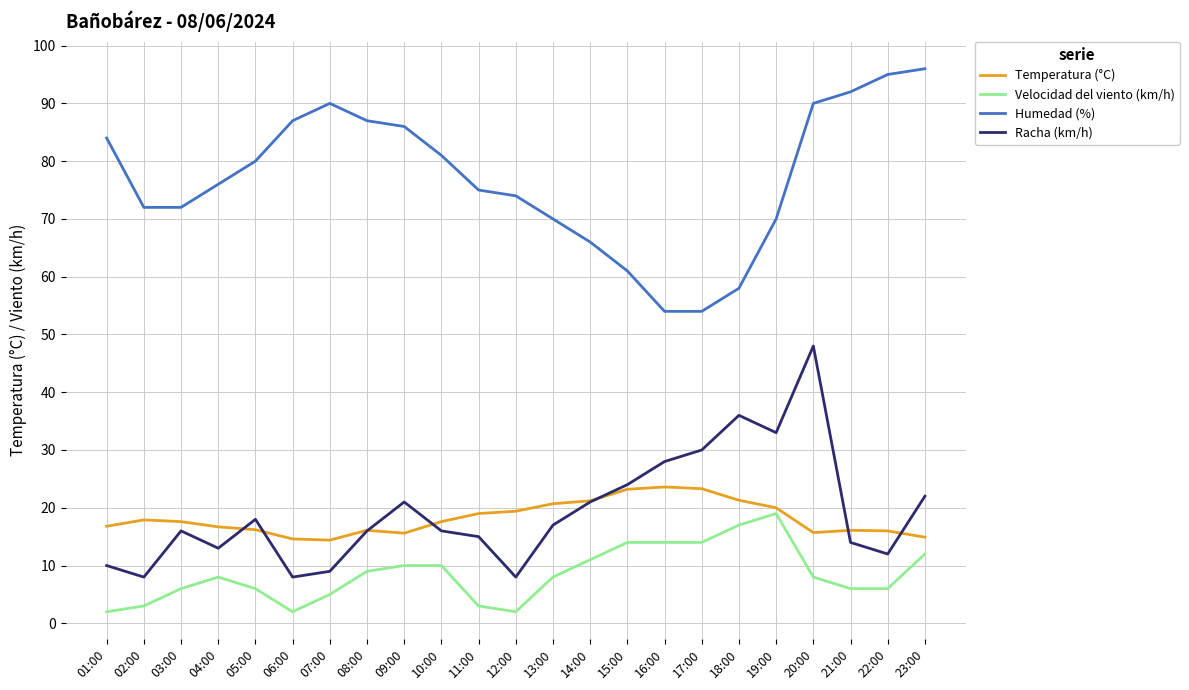

What are all the series names shown in the legend?

Temperatura (°C), Velocidad del viento (km/h), Humedad (%), Racha (km/h)